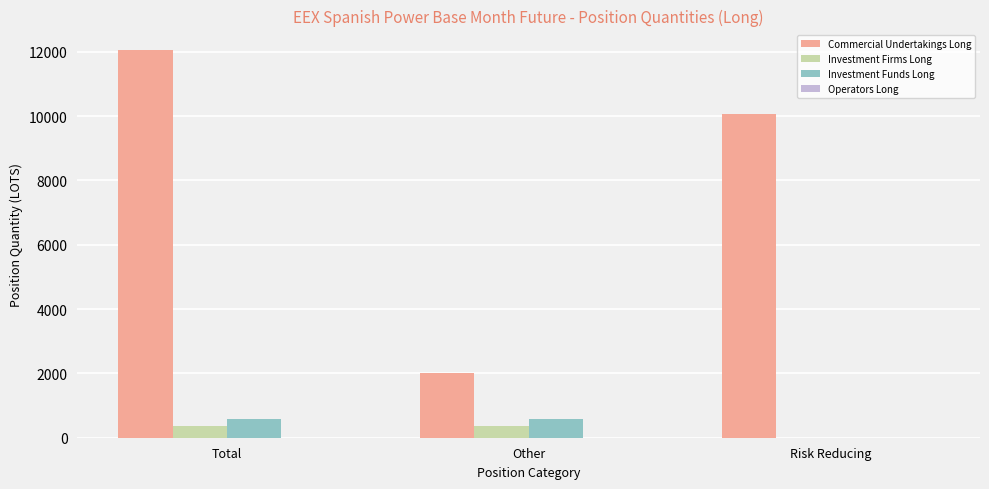

What is the sum of all Investment Funds Long values?

1167.5